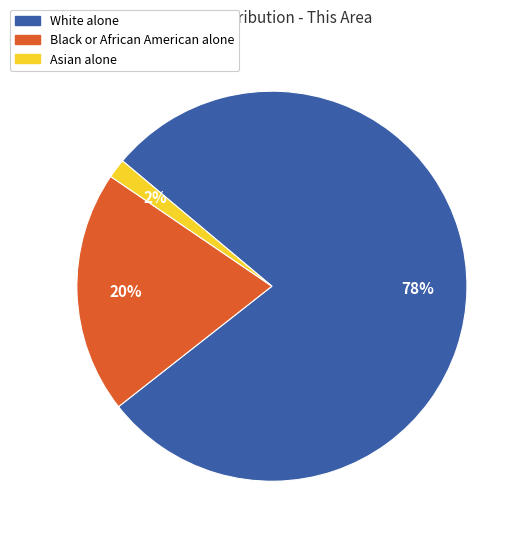

To the nearest percent, what is the combined percentage of Black or African American alone and Asian alone?

22%